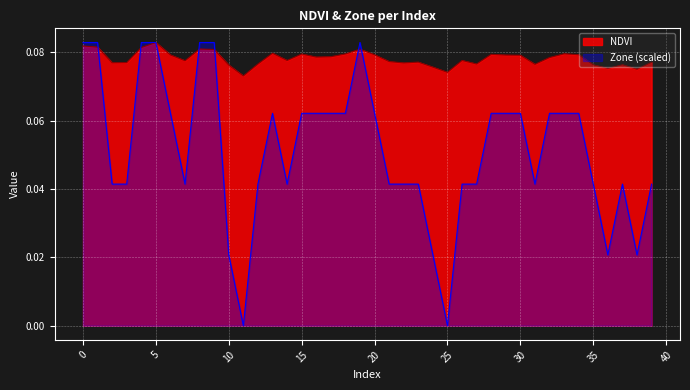

At which label is NDVI closest to 0?

11